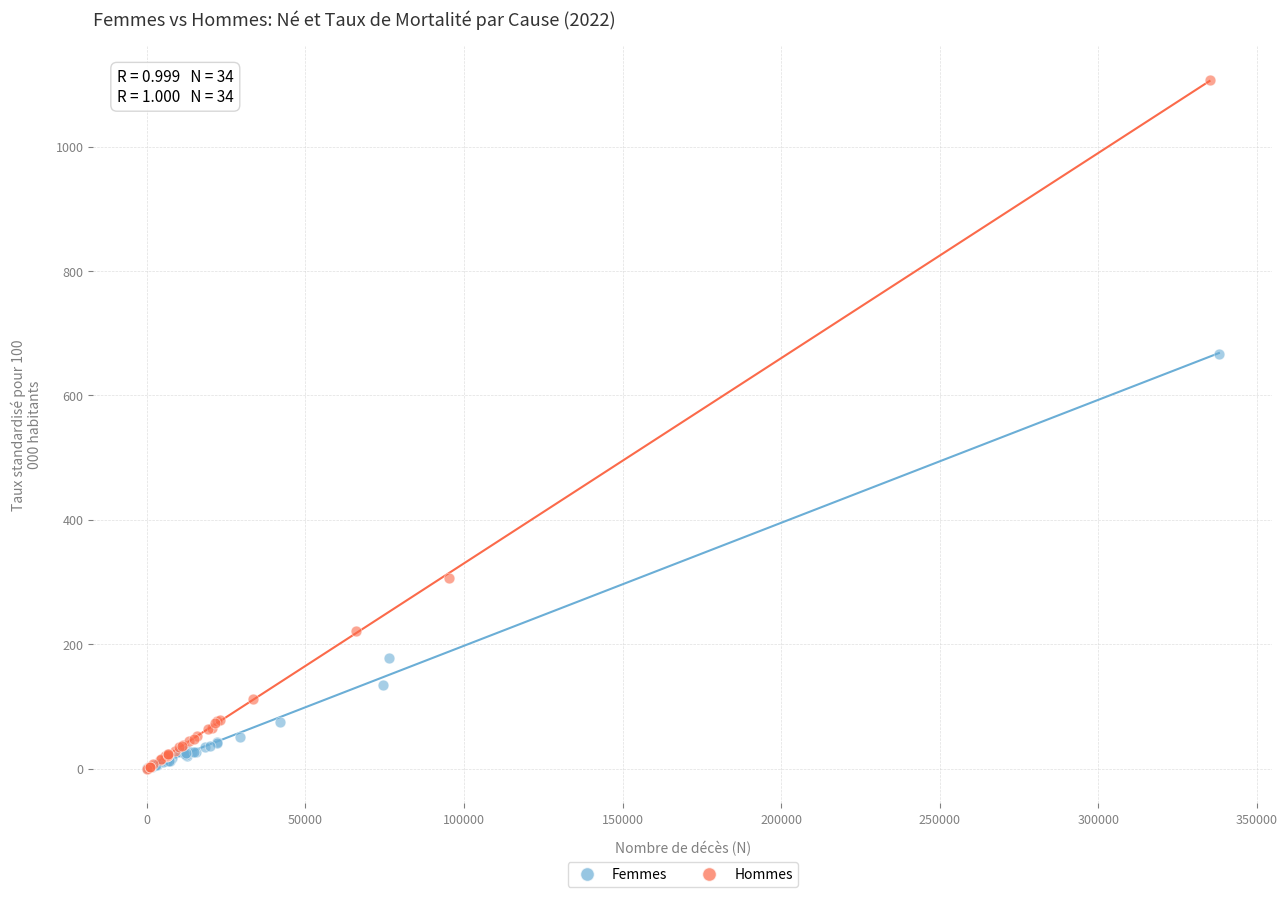

Which series reaches the maximum Y coordinate?

Hommes